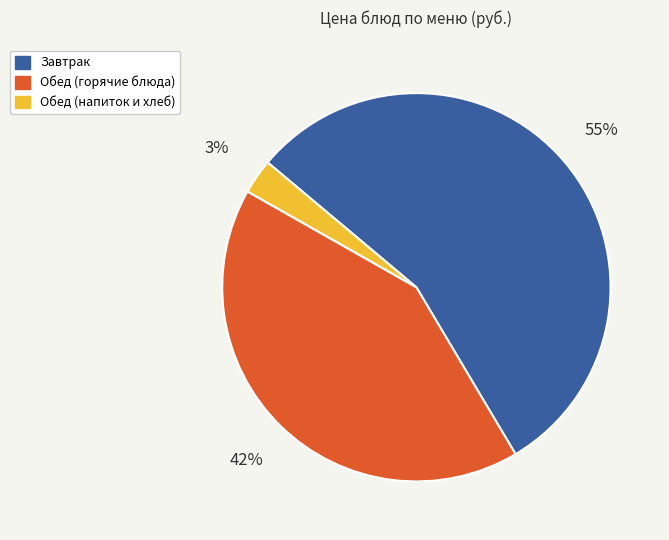

Which category has the biggest portion of the pie?

Завтрак